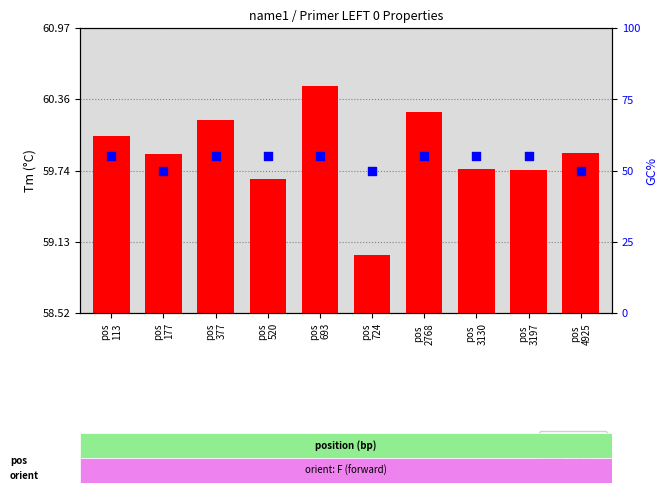

At which category is the sum across all series the highest?

pos
693